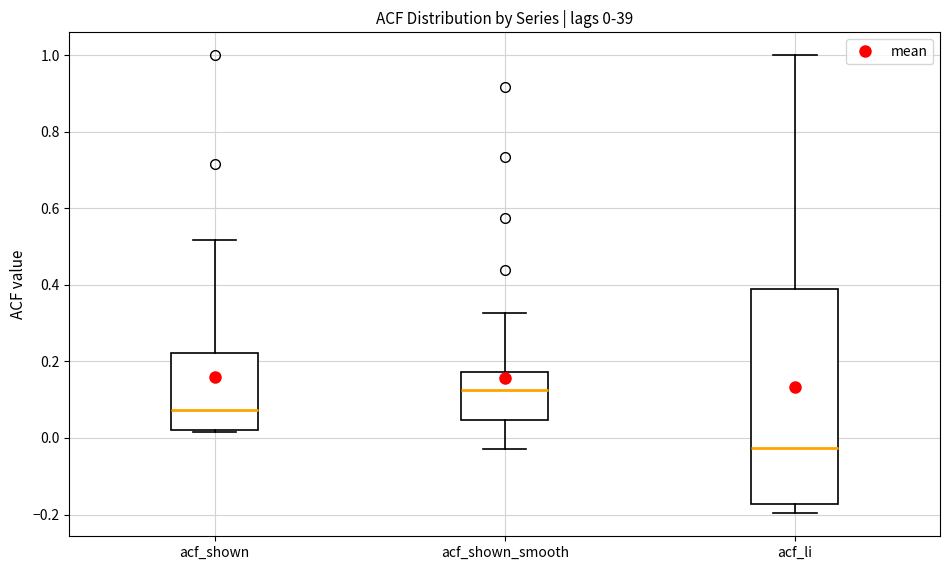

Which box's median line is the highest?

acf_shown_smooth